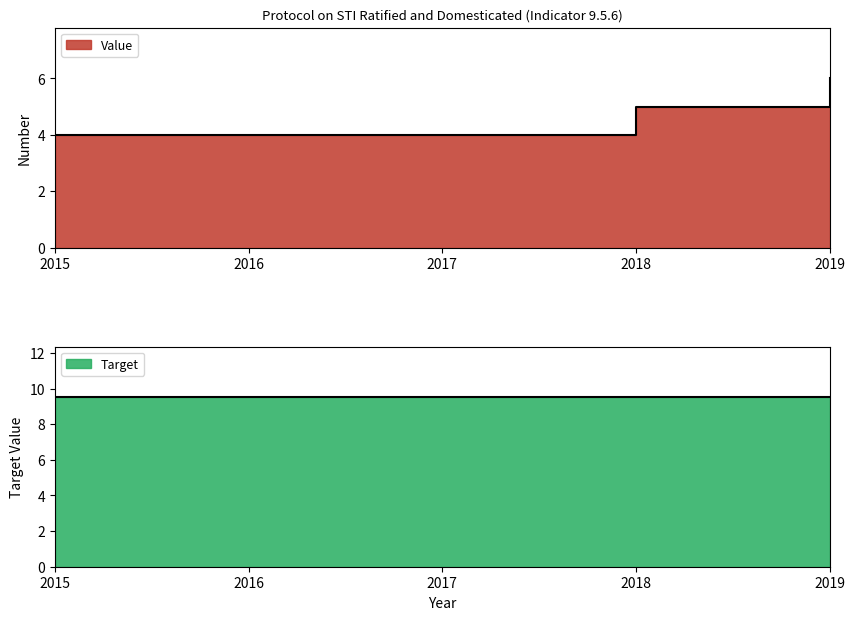

True or false: the data shows 4 at 2015.

True